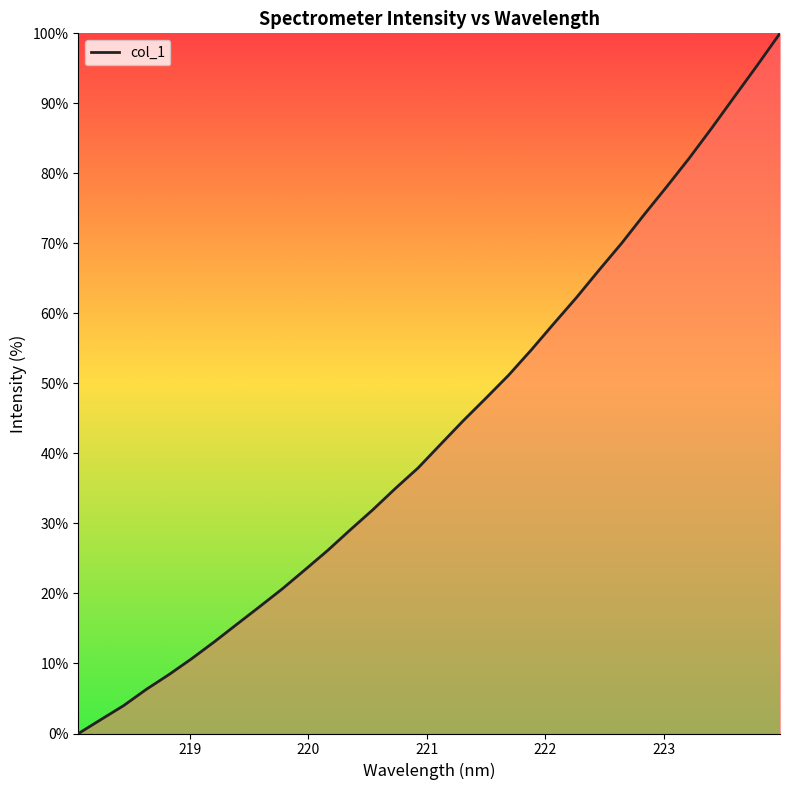

Reading left to right, extract all data points from this chart.

0.0	2.0	4.0	6.3	8.4	10.7	13.1	15.6	18.1	20.7	23.4	26.1	29.1	32.0	35.0	37.9	41.3	44.7	47.9	51.2	54.8	58.6	62.3	66.2	70.0	74.1	78.1	82.2	86.6	91.0	95.5	100.0